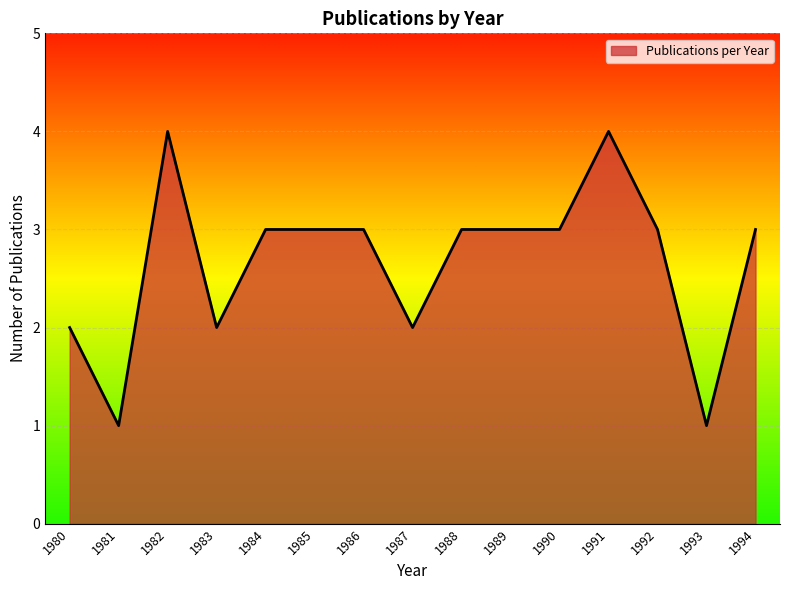

What is the difference between the maximum and minimum values?

3